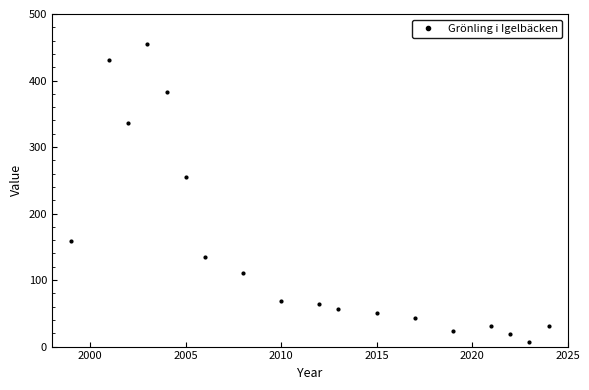

What is the difference between the maximum and minimum values?

448.5